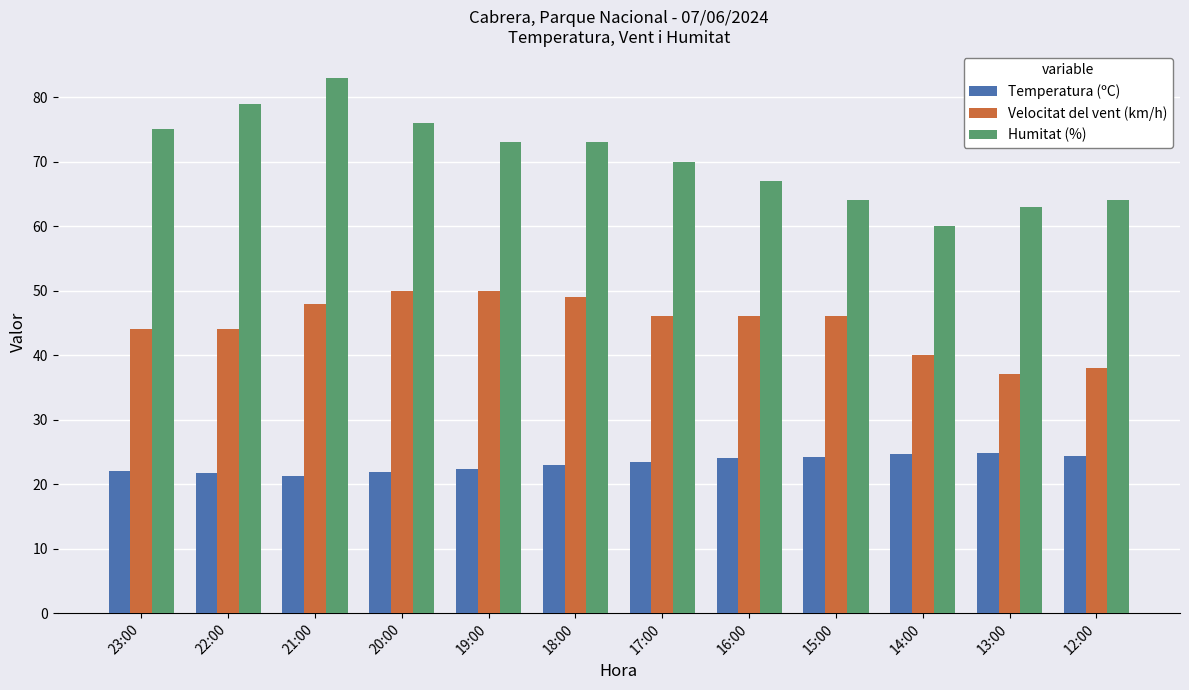

What is the difference between the maximum and second lowest values in the Velocitat del vent (km/h) series?

12.0